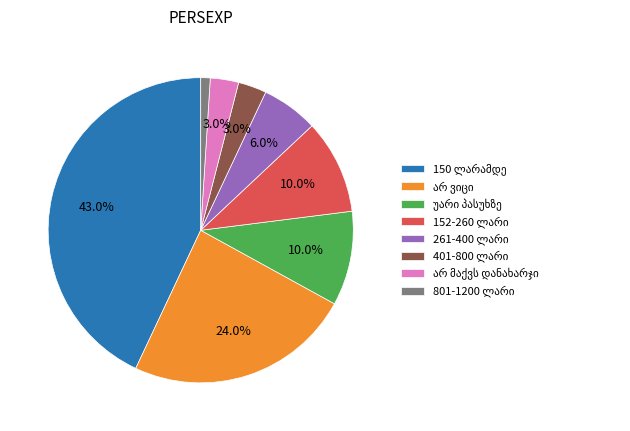

Is there a majority slice in this chart?

No